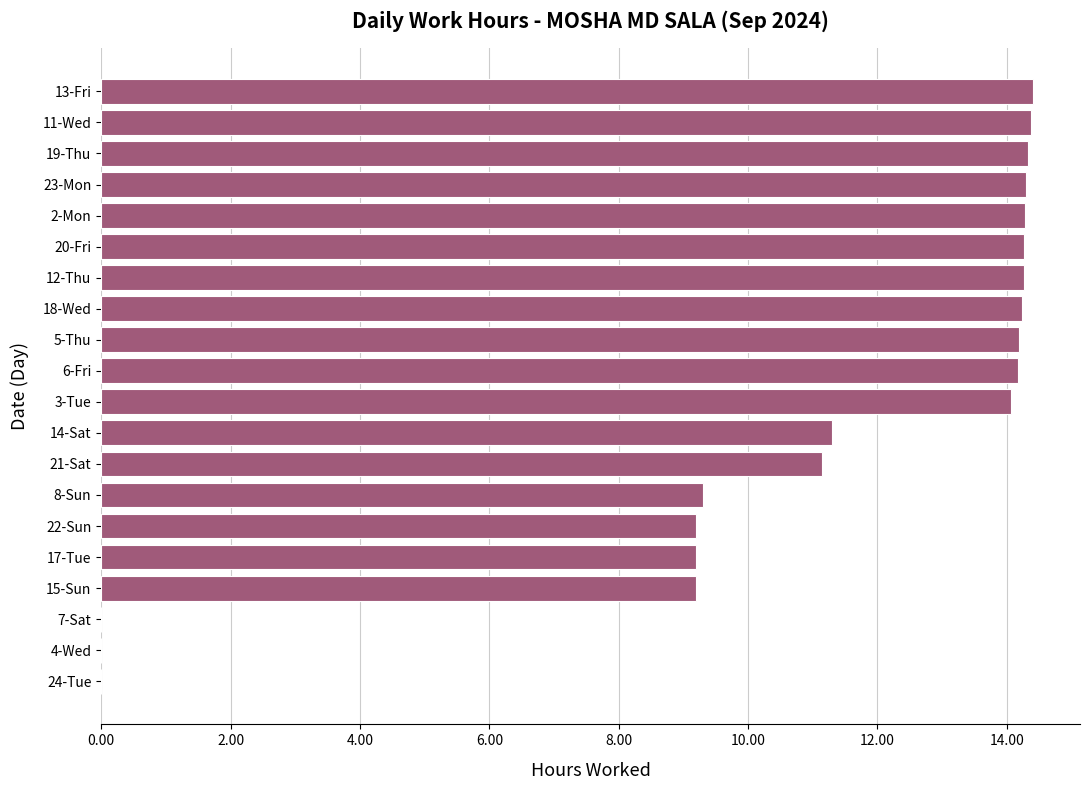

The chart shows a value of 9.2 at 15-Sun. True or false?

True